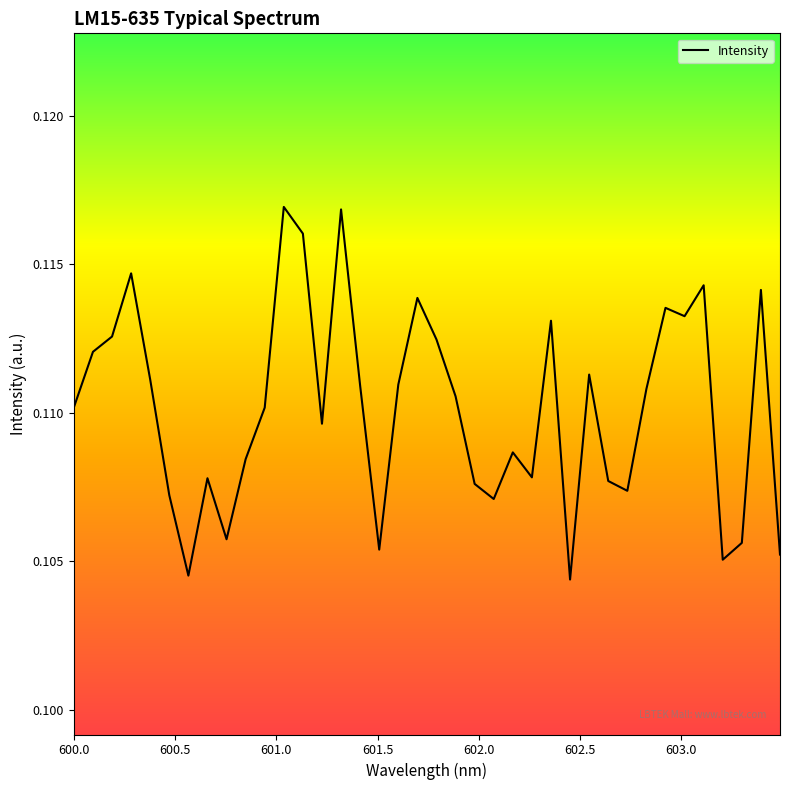

Does the chart have visible grid lines?

No